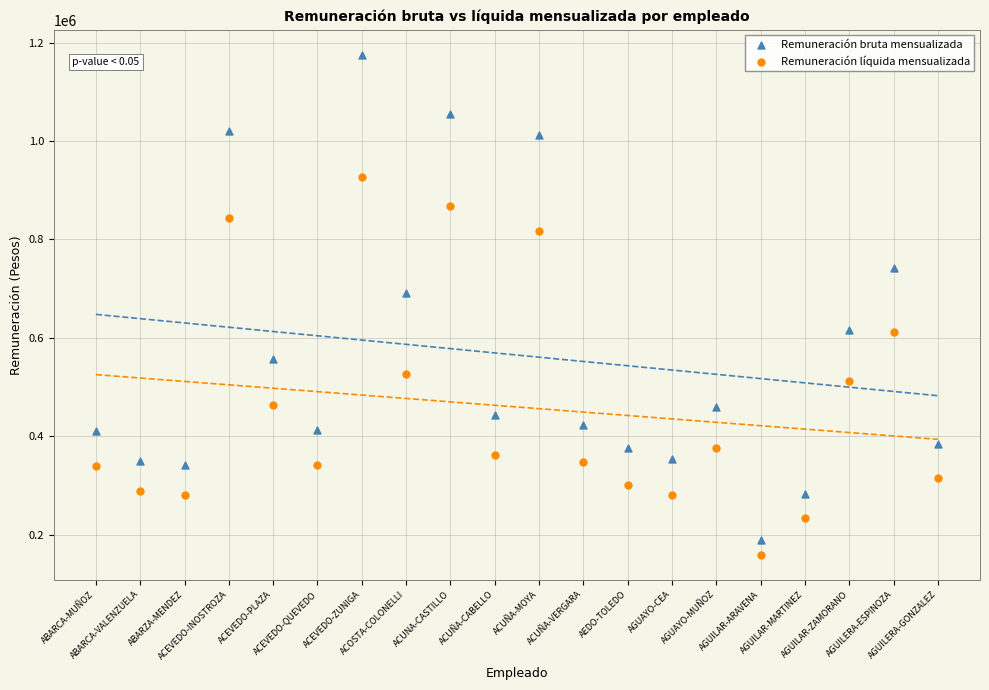

Which series contains the lowest Y value?

Remuneración líquida mensualizada